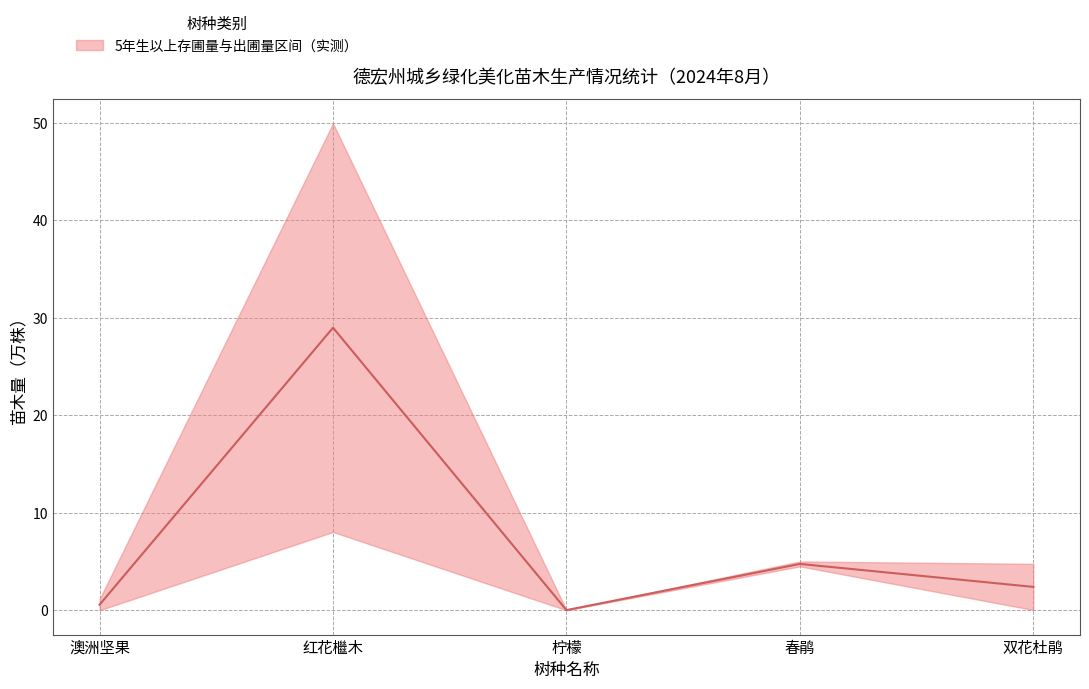

What is the greatest value displayed?

29.0